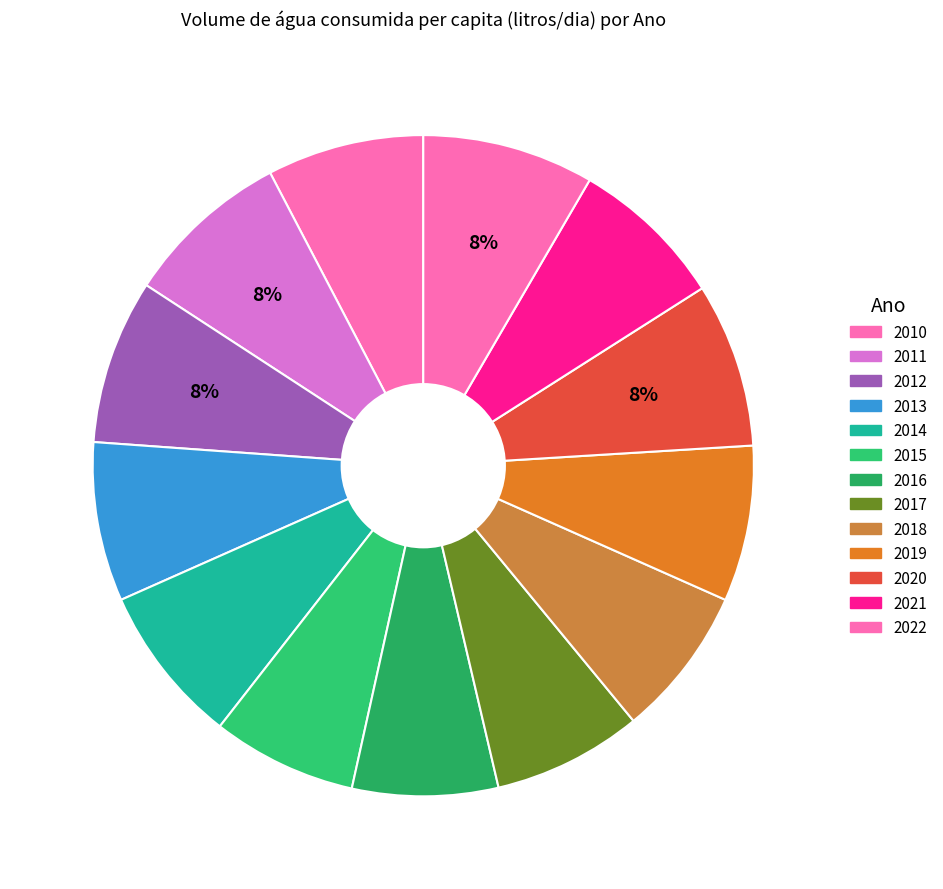

Is there any slice that represents more than half of the pie?

No